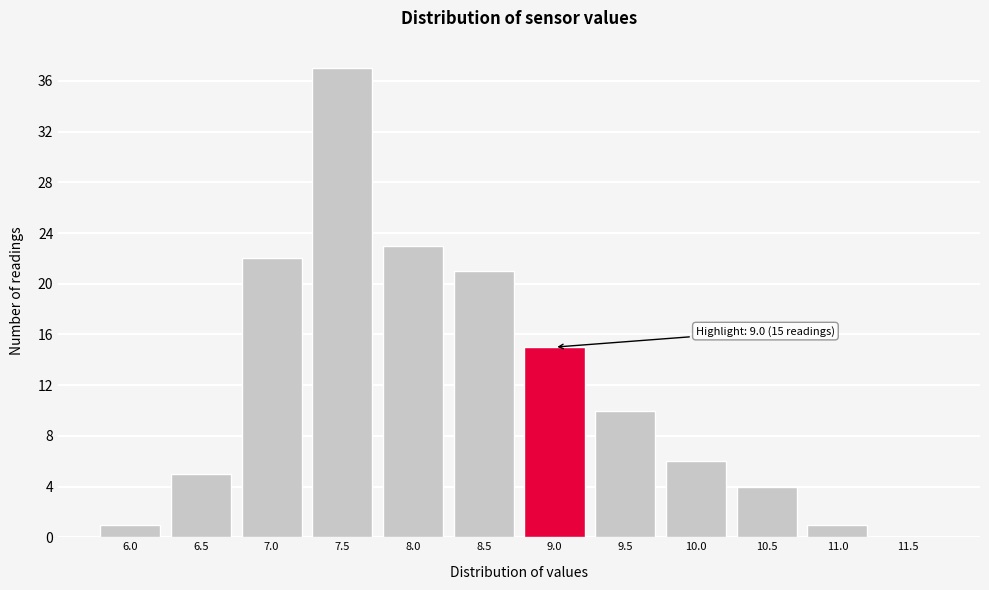

Reading left to right, what are all the values shown in this chart?

6.0=1	6.5=5	7.0=22	7.5=37	8.0=23	8.5=21	9.0=15	9.5=10	10.0=6	10.5=4	11.0=1	11.5=0